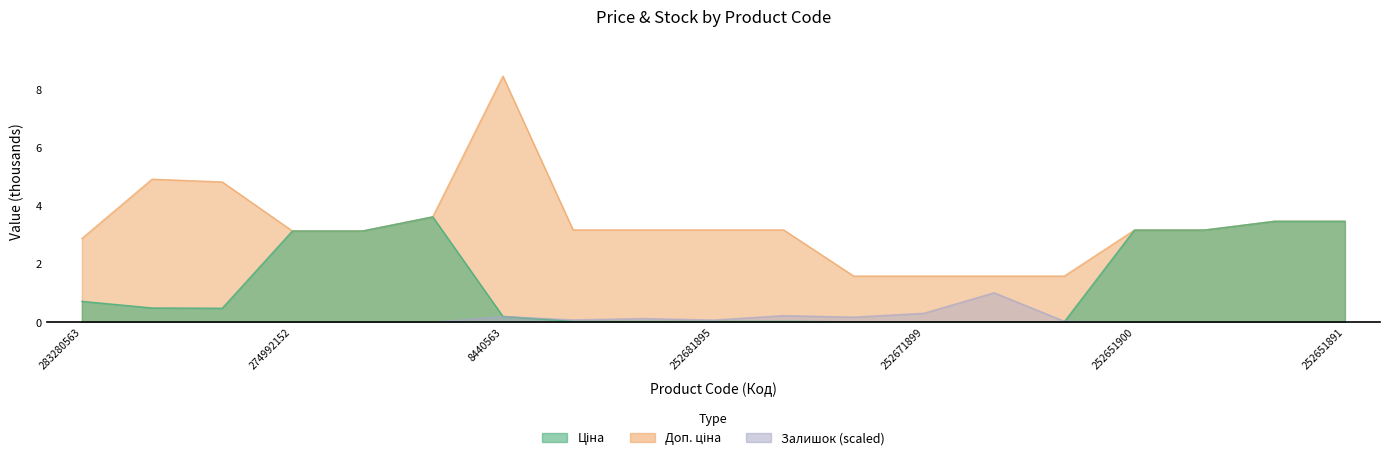

Which series has the largest total across all categories?

Доп. ціна